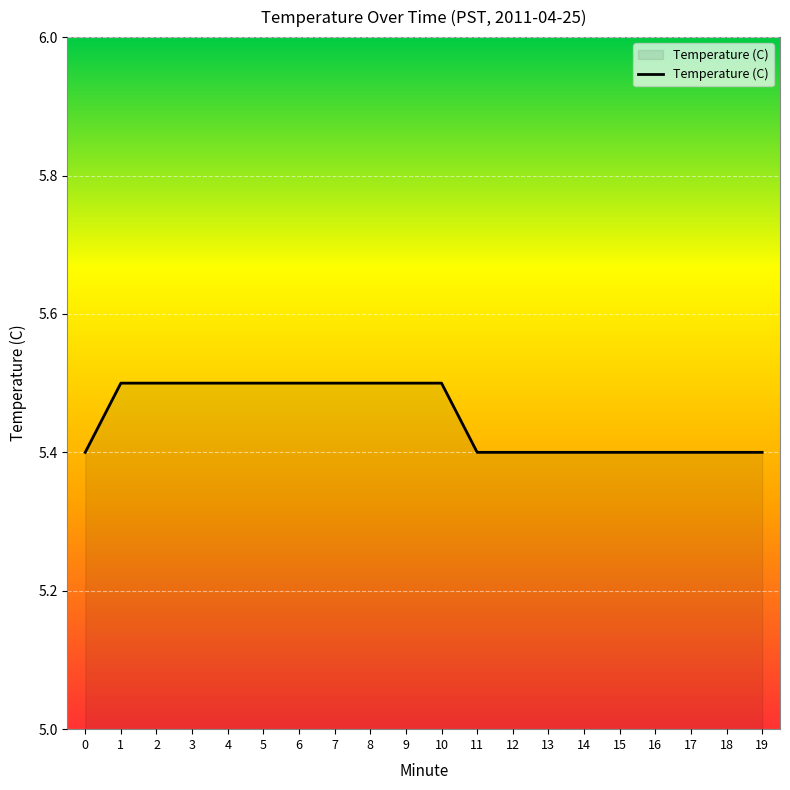

True or false: the data shows 5.4 at 18.

True